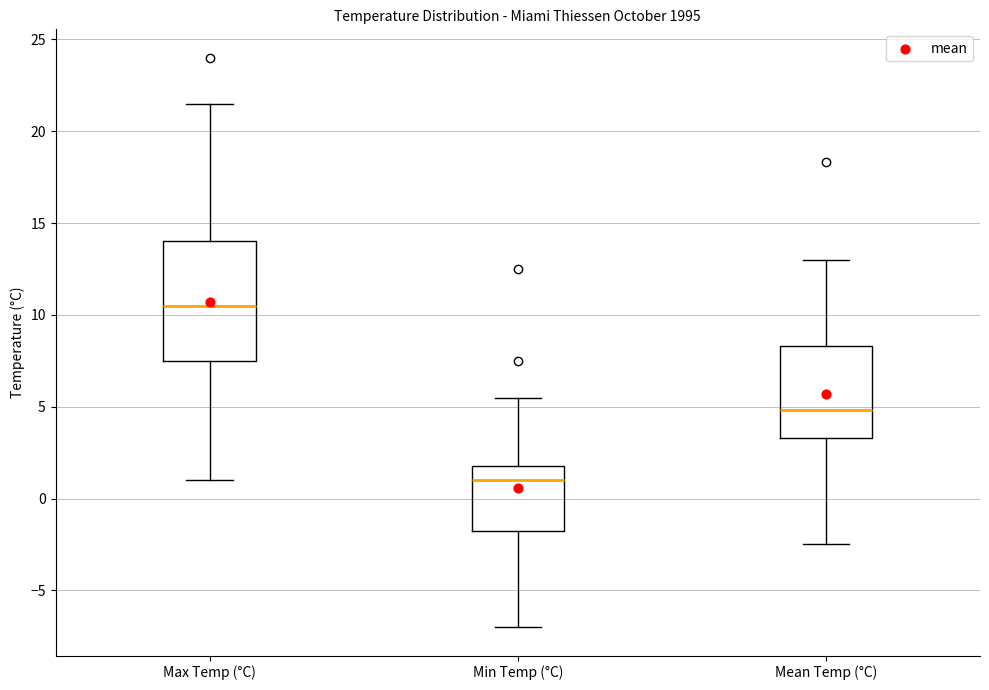

Reading left to right, read every box against the y-axis: the position of its median line, the range the box covers, and the ends of its whiskers. The values are not printed on the chart, so give them approximately, as read against the axis.

Max Temp (°C): median 10.5, box 7.5 to 14.0, whiskers 1.0 to 21.5
Min Temp (°C): median 1.0, box -1.5 to 2.0, whiskers -7.0 to 5.5
Mean Temp (°C): median 5.0, box 3.5 to 8.5, whiskers -2.5 to 13.0